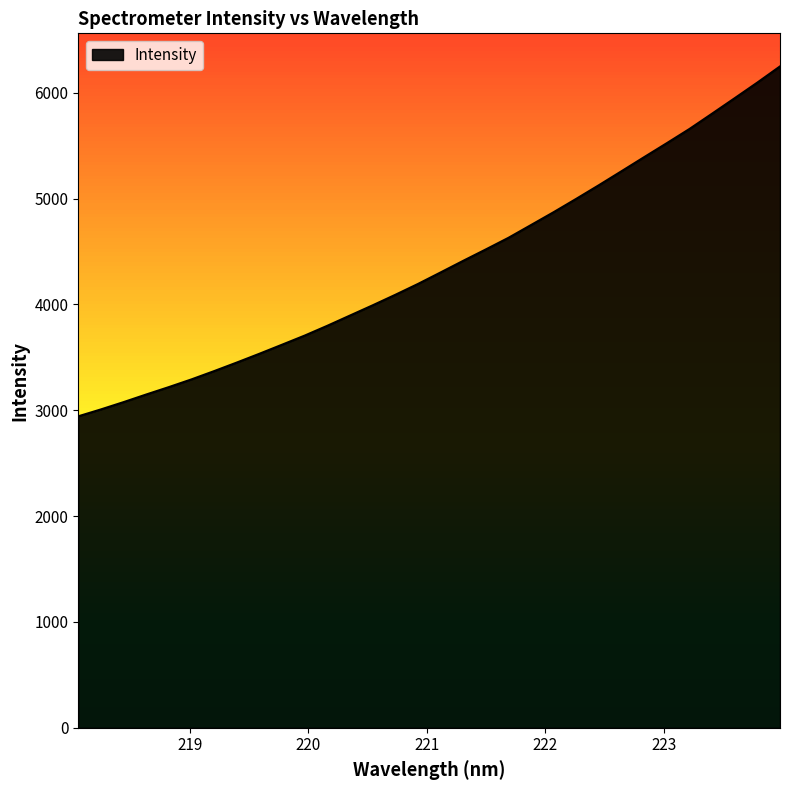

What is the maximum value shown in the chart?

6250.0